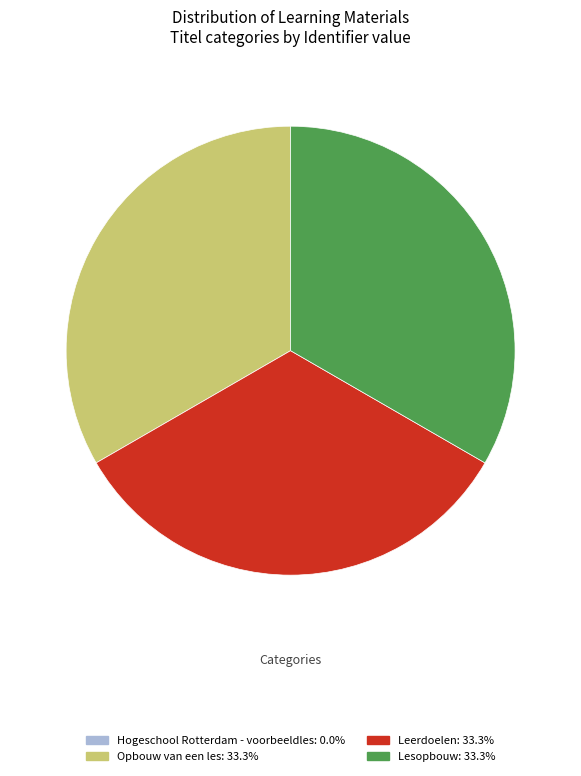

Does any single category account for the majority?

No